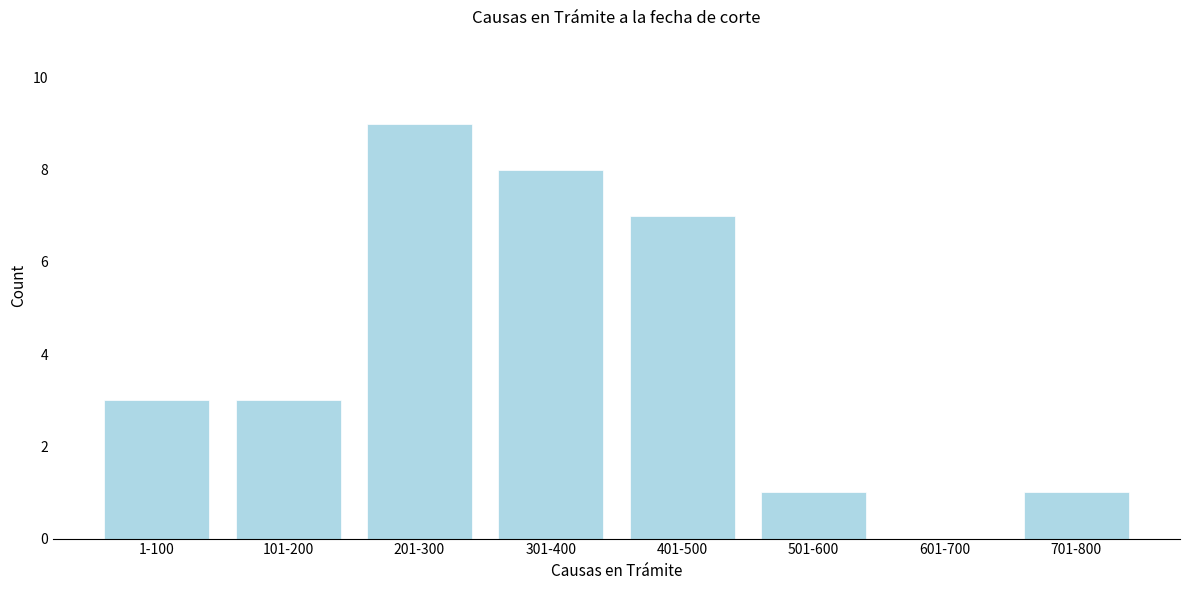

Reading left to right, list all the values displayed in this chart.

1-100=3	101-200=3	201-300=9	301-400=8	401-500=7	501-600=1	601-700=0	701-800=1